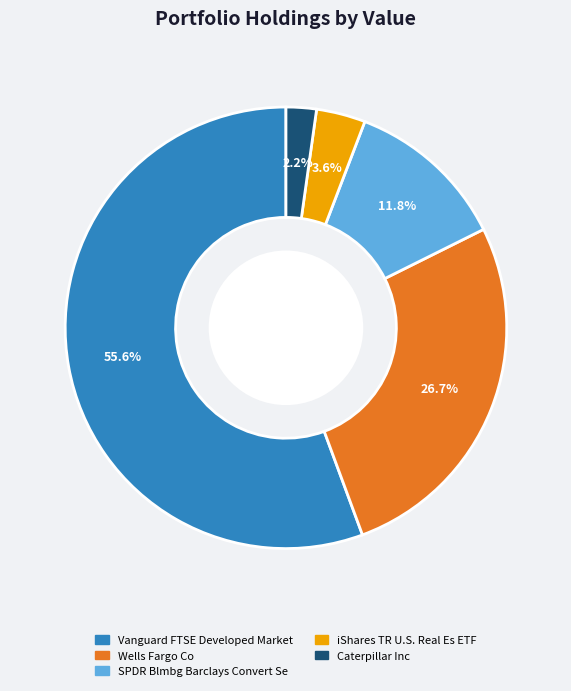

To the nearest percent, what is the combined percentage of iShares TR U.S. Real Es ETF and Vanguard FTSE Developed Market?

59%